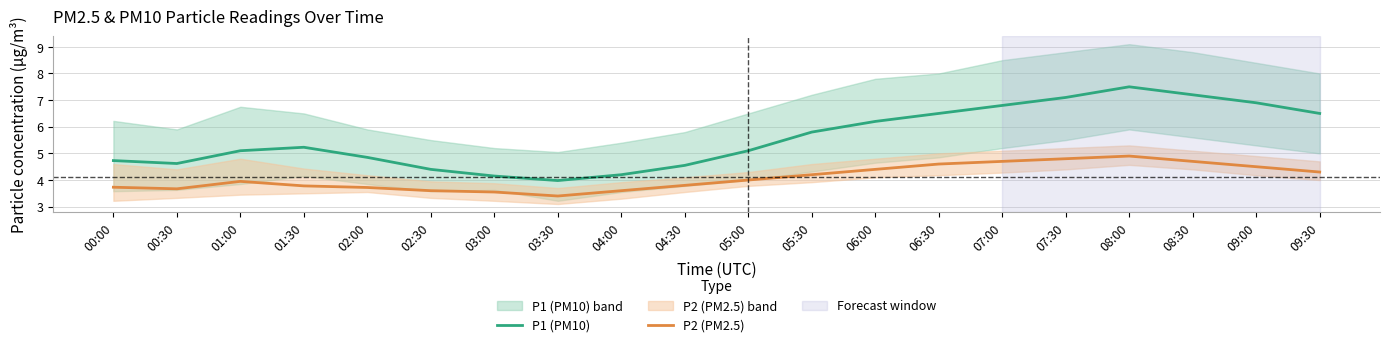

At which category is the sum across all series the highest?

08:00